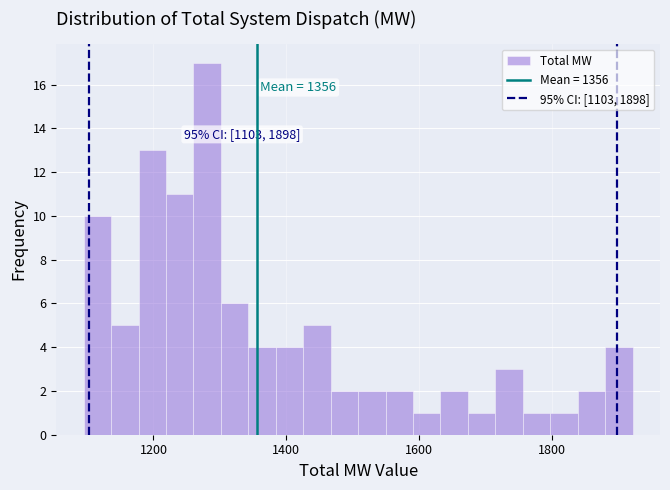

Read against the x-axis, roughly where is the centre of the tallest bar?

1280